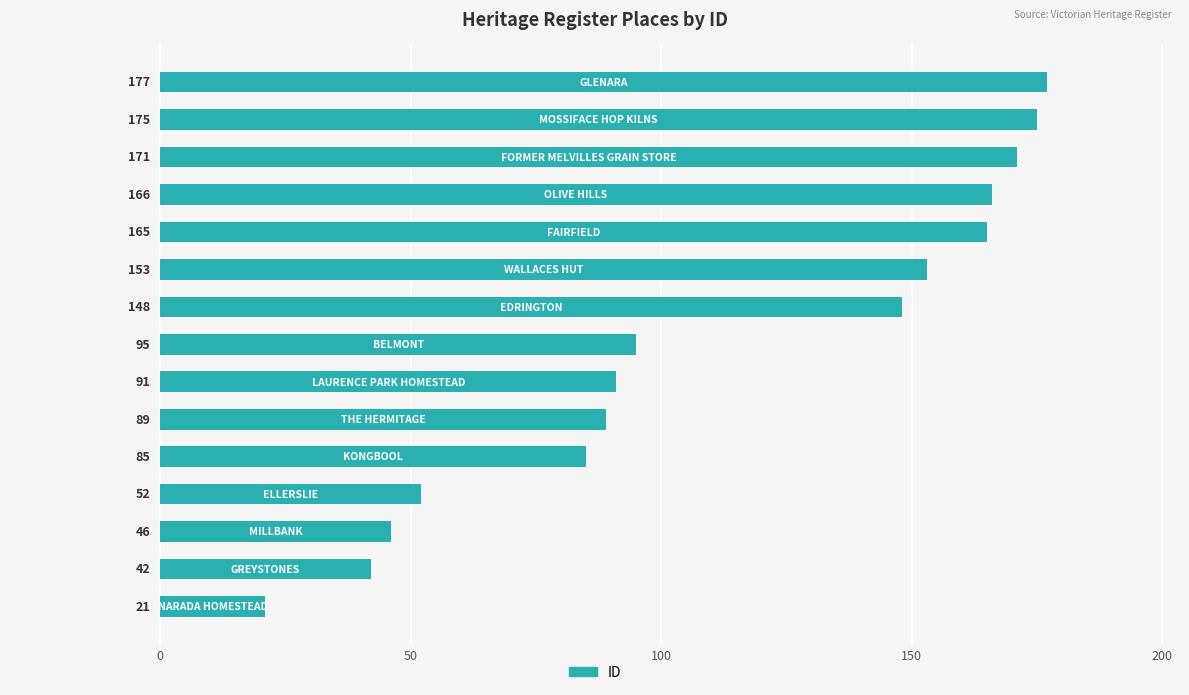

What is the difference between the maximum and minimum values?

156